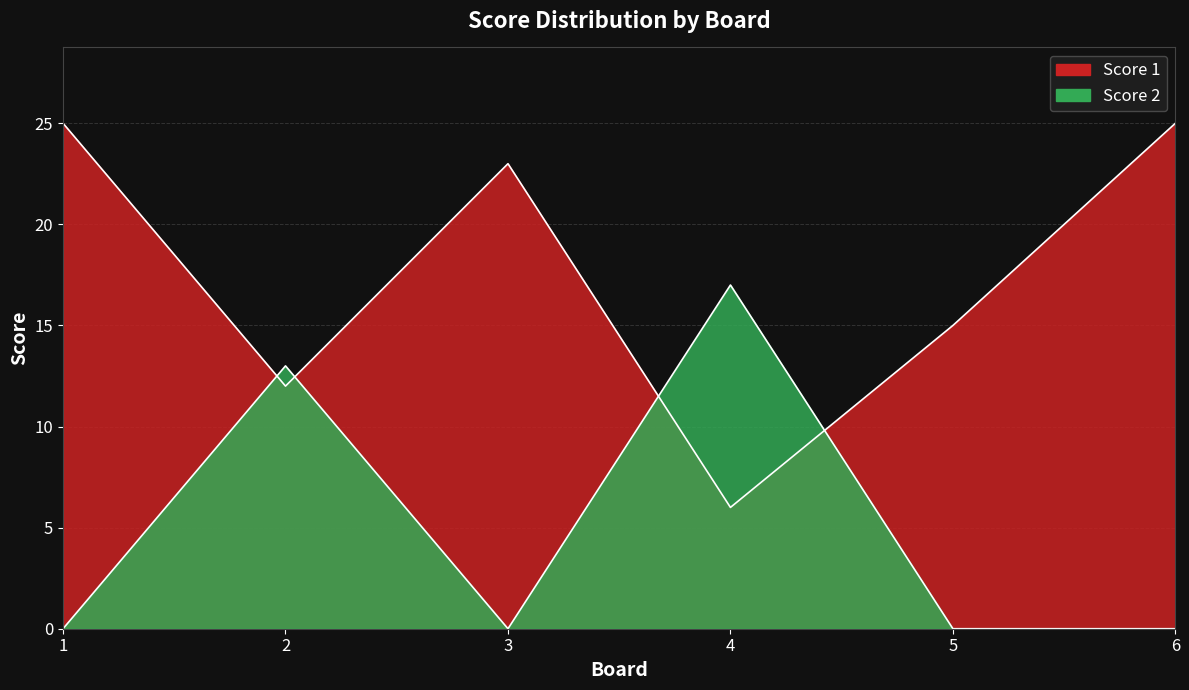

What is the maximum value shown in the chart?

25